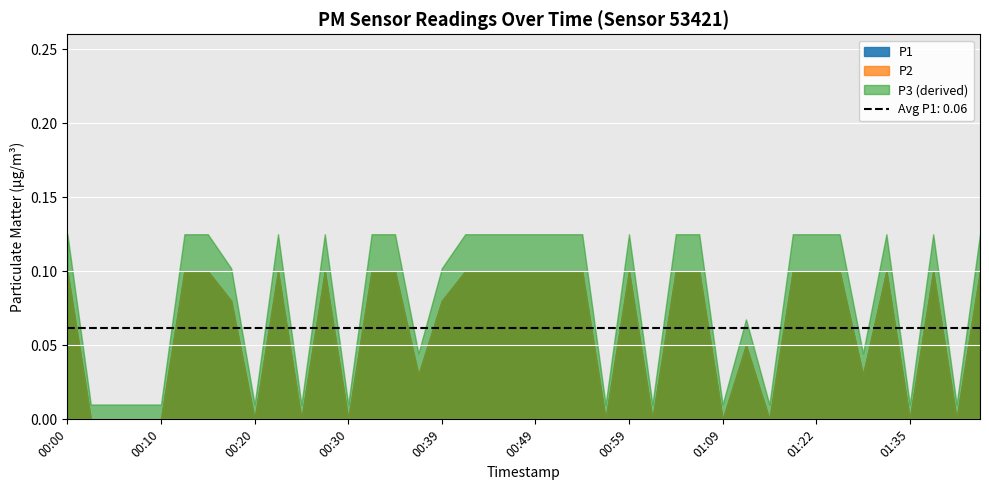

At which label does P2 reach its minimum?

00:03